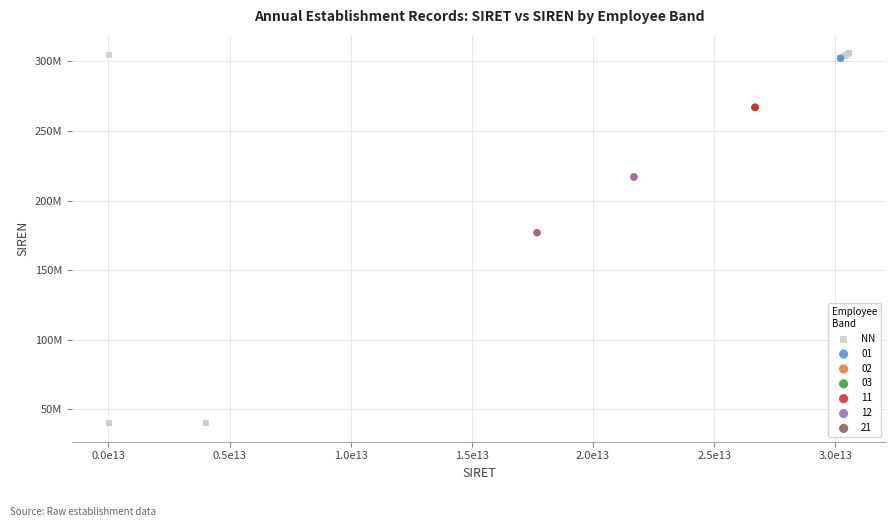

What are all the series names shown in the legend?

NN, 01, 02, 03, 11, 12, 21